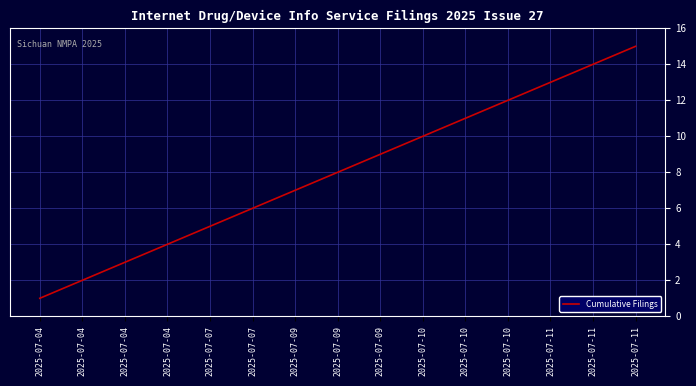

Which label corresponds to the largest value in the chart?

2025-07-11